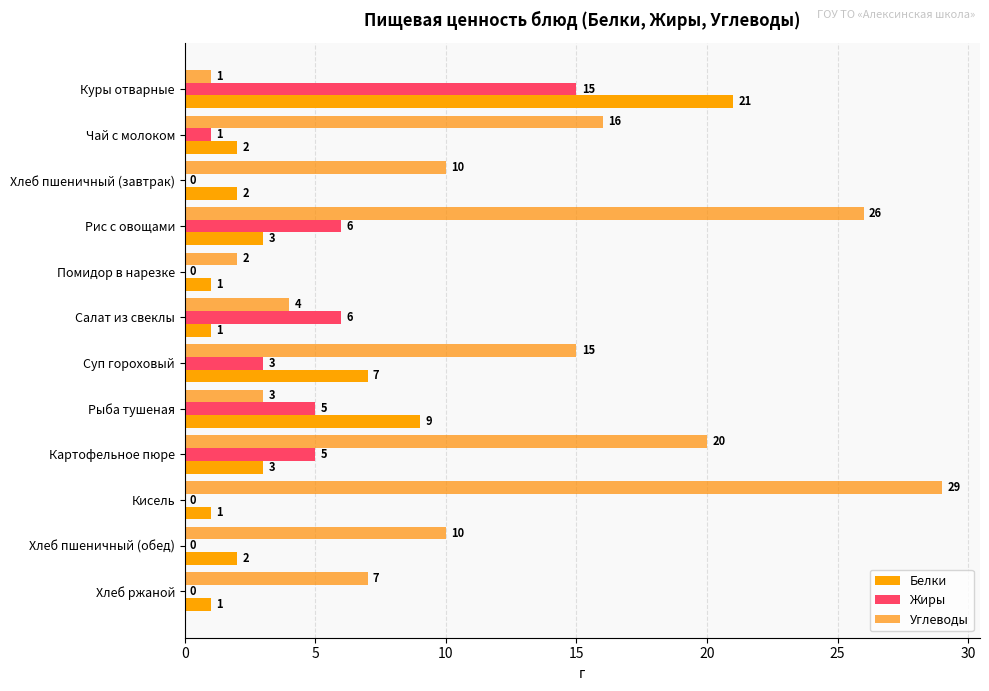

What is the difference between the maximum and minimum values in the Белки series?

20